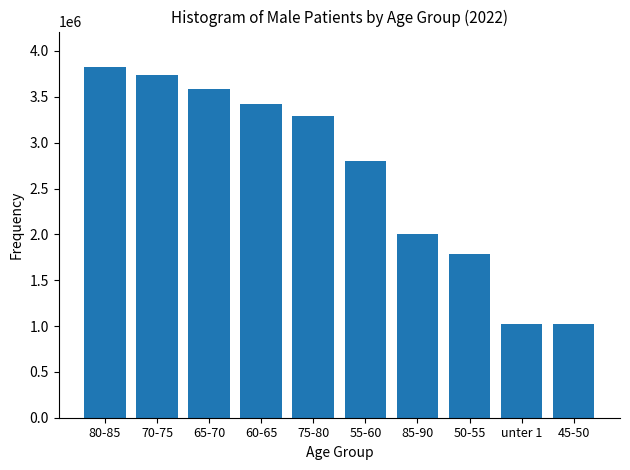

What is the ratio of the value at unter 1 to the value at 85-90?

0.5